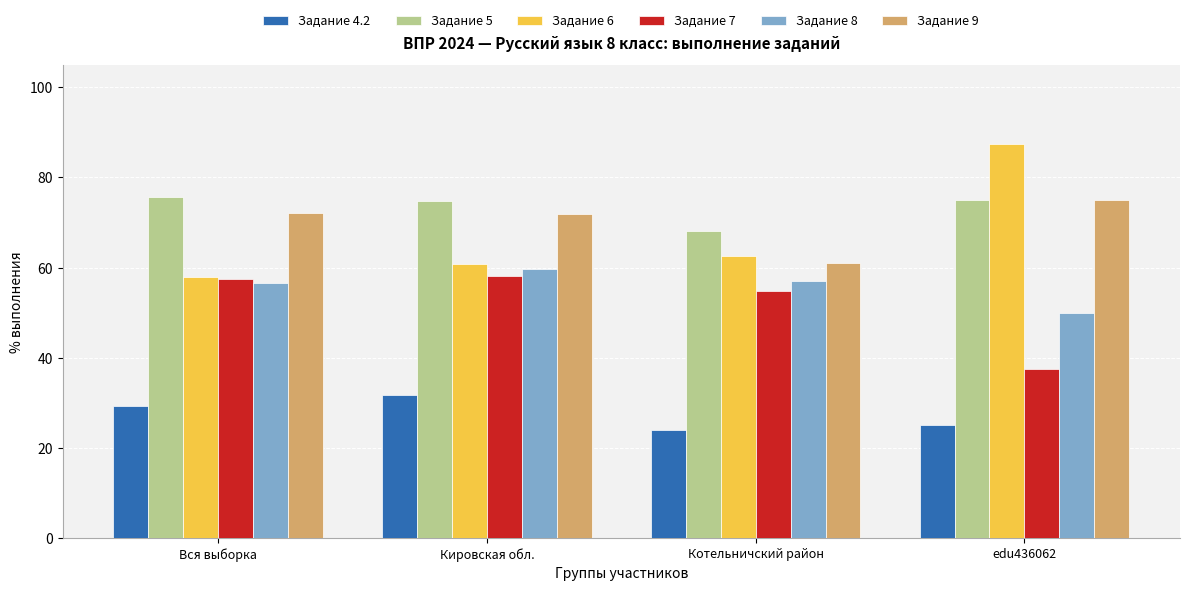

What is the smallest value displayed?

24.1